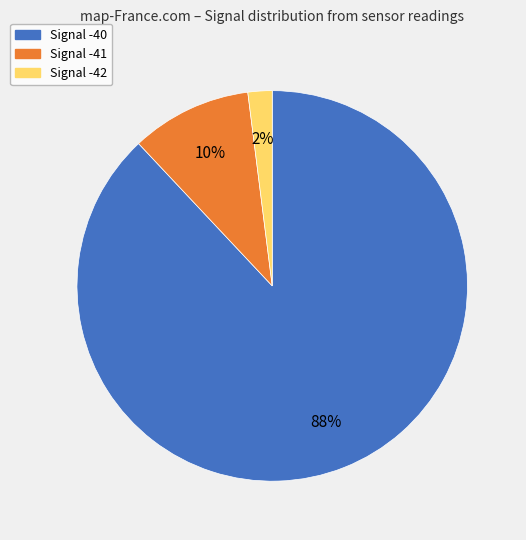

Is there any slice that represents more than half of the pie?

Yes